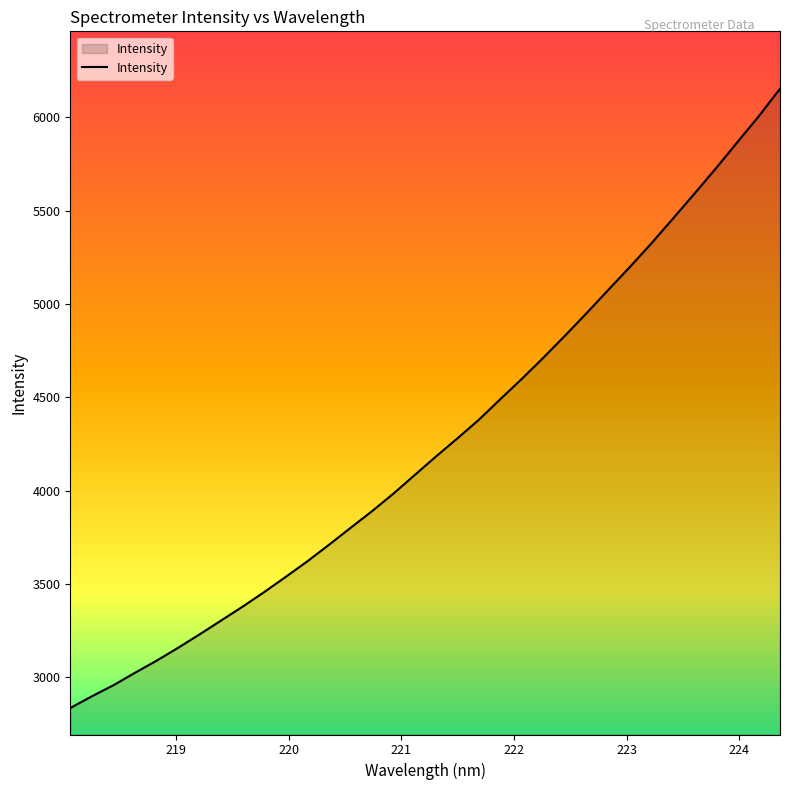

What is the smallest value displayed?

2836.0